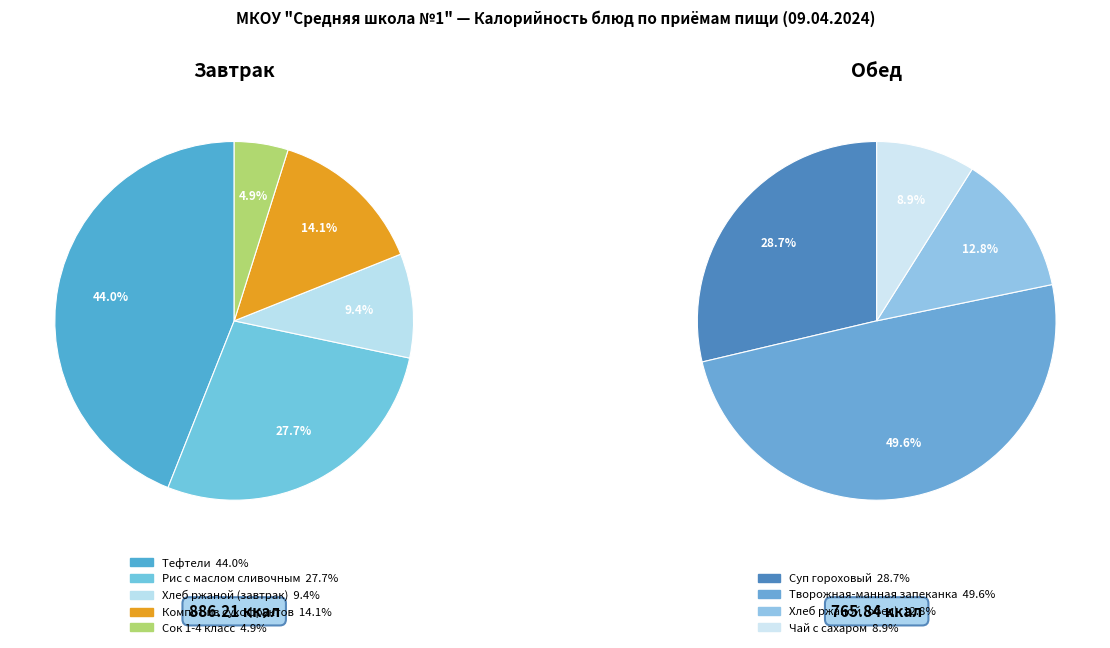

Rank the categories by value from lowest to highest.

Сок 1-4 класс, Чай с сахаром, Хлеб ржаной (завтрак), Хлеб ржаной (обед), Компот из сухофруктов, Суп гороховый, Рис с маслом сливочным, Творожная-манная запеканка, Тефтели